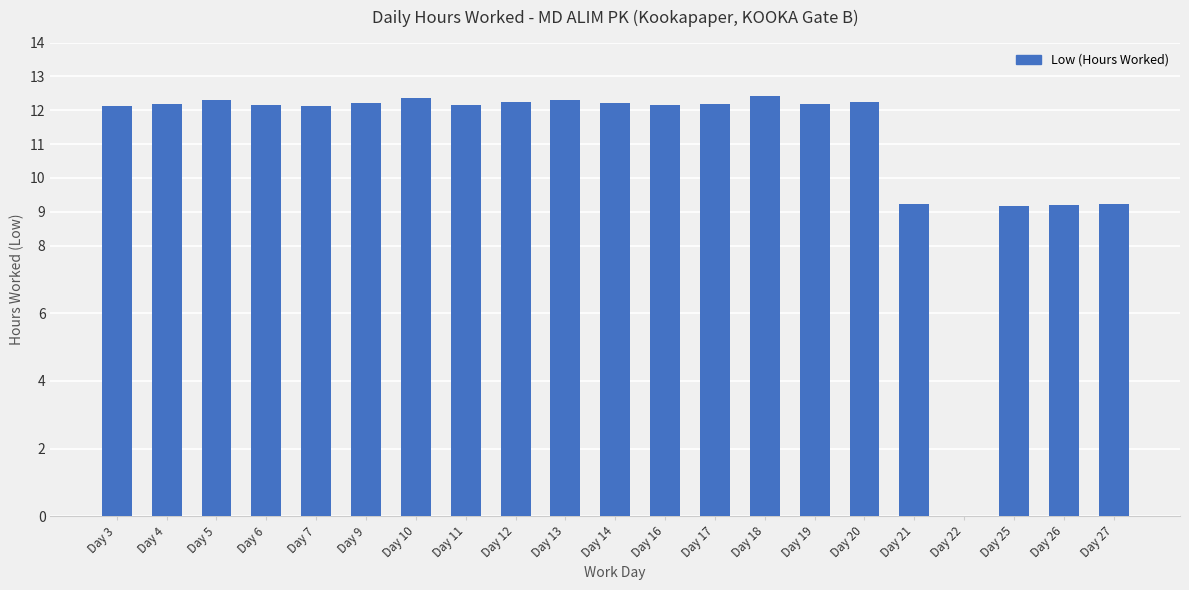

True or false: the data shows 15.7 at Day 21.

False